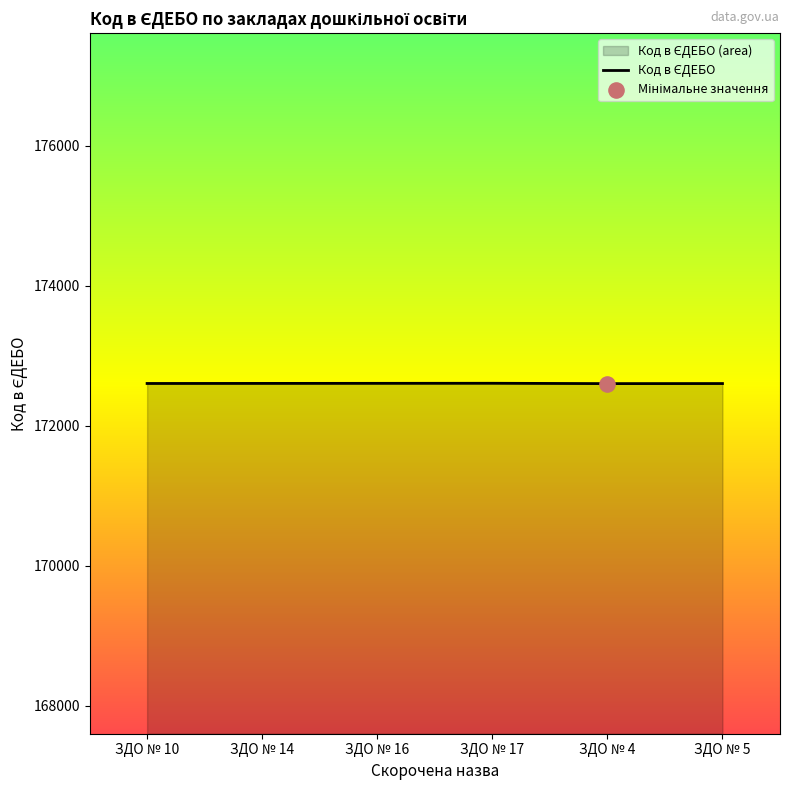

Which has a higher value, ЗДО № 16 or ЗДО № 14?

ЗДО № 16